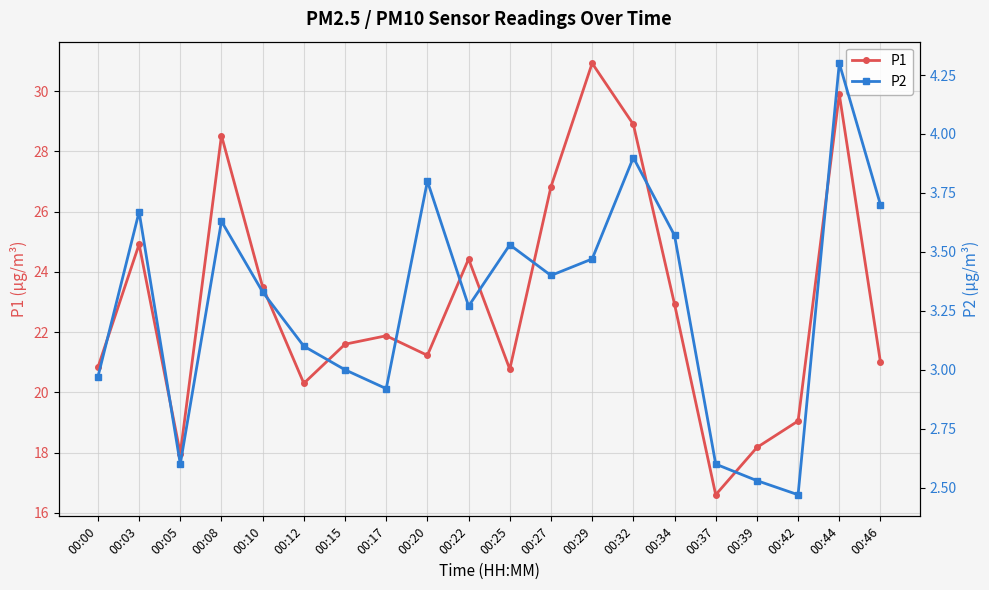

How many interior local peaks does the P1 series have?

6